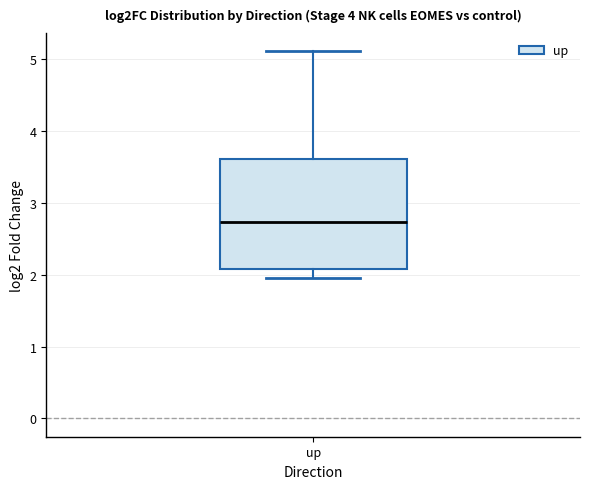

Where does the lower whisker of the box for up end on the y-axis? The values are not printed on the chart, so give them approximately, as read against the axis.

2.0